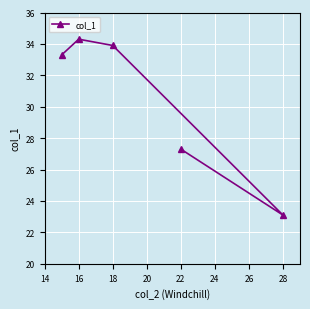

Which has a higher value, 18 or 28?

18